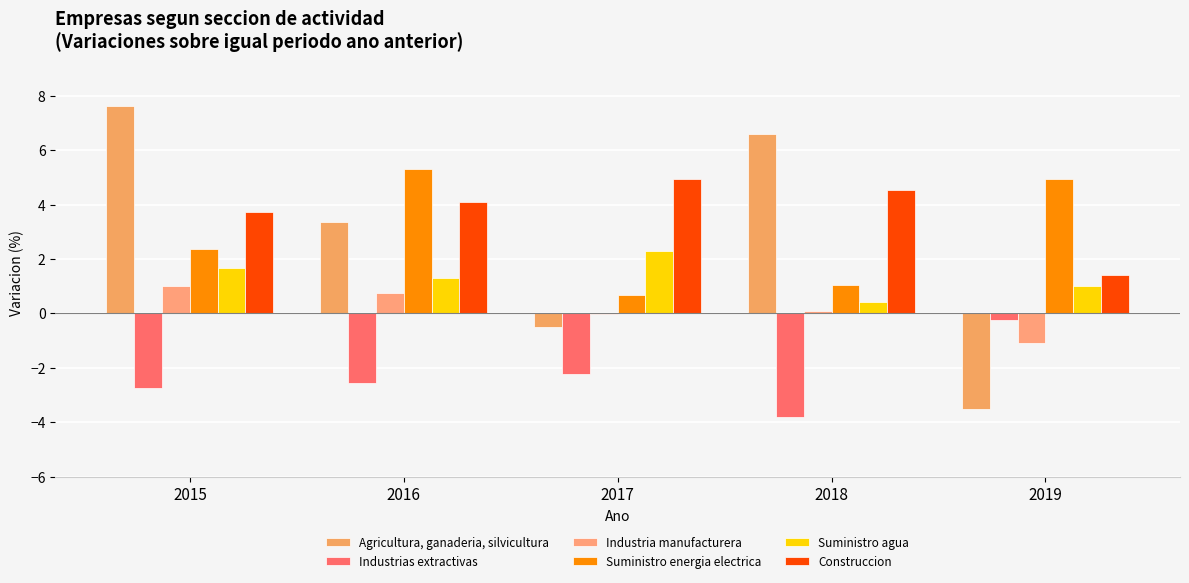

What is the total value across all series at 2018?

8.8